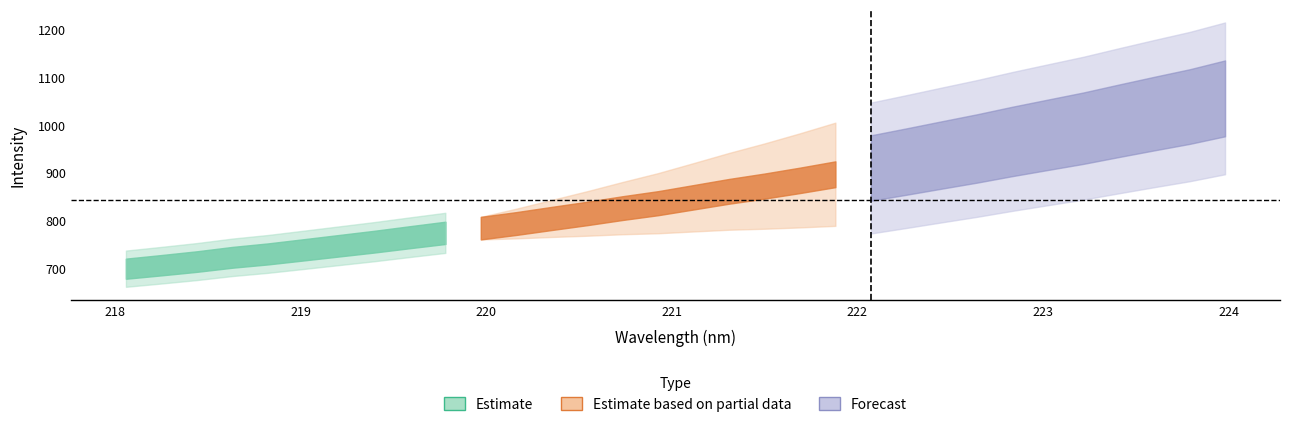

How many lines are shown in the chart?

2